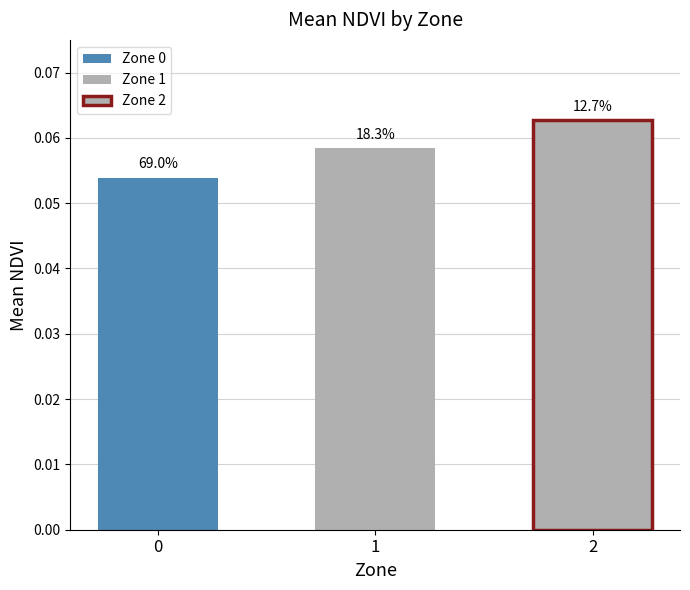

Reading left to right, extract all data points from this chart.

0=0.1	1=0.1	2=0.1